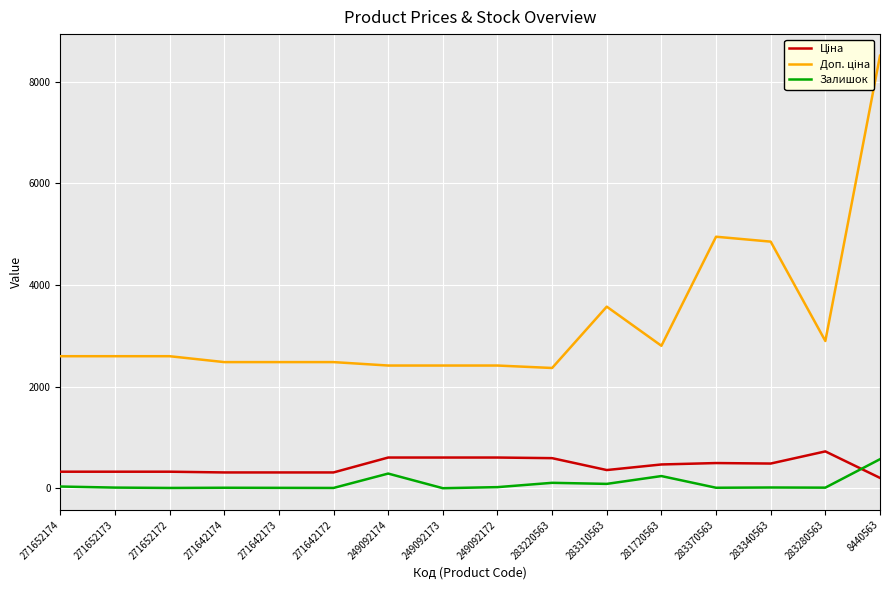

True or false: Залишок has more than 2 points higher than both neighbors.

True